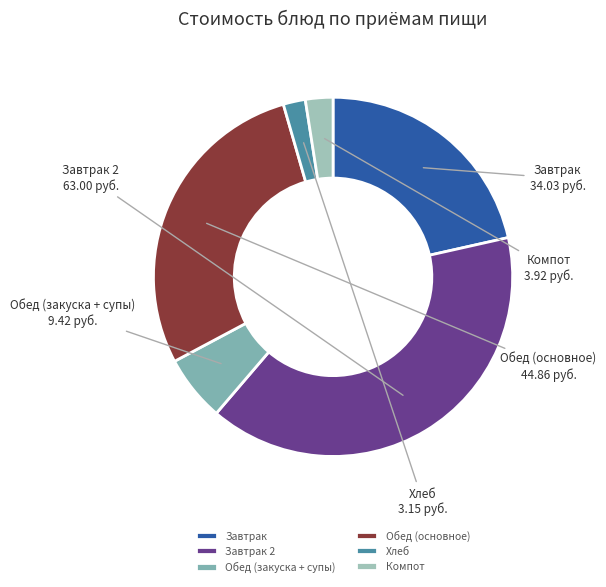

Do Завтрак 2 and Хлеб together represent more than half of the pie?

No